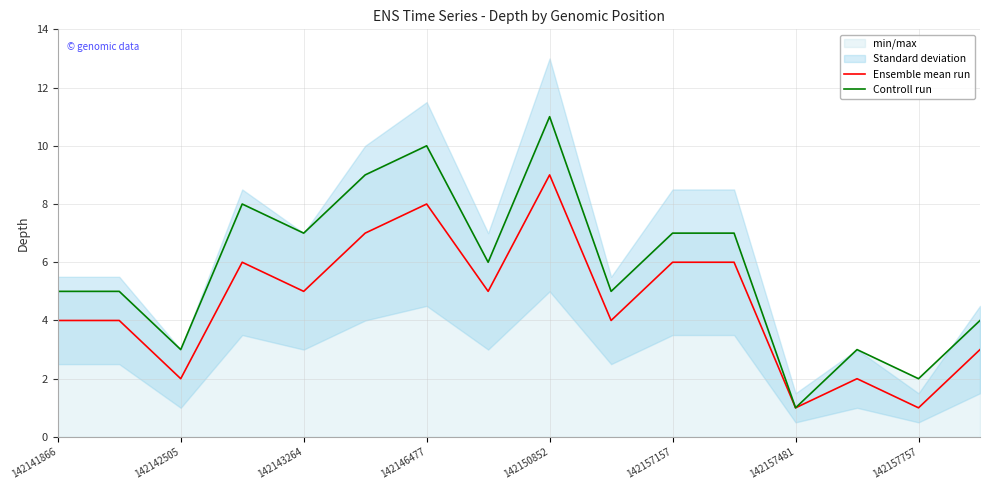

The Controll run series shows 3 at 142157757. True or false?

False